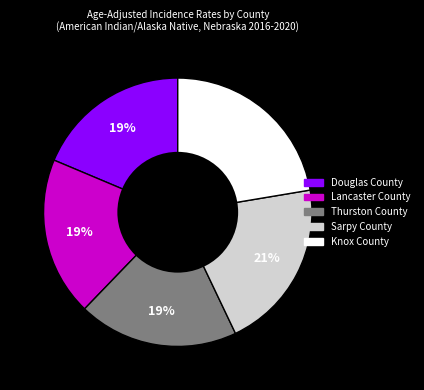

Do Knox County and Sarpy County together represent more than half of the pie?

No